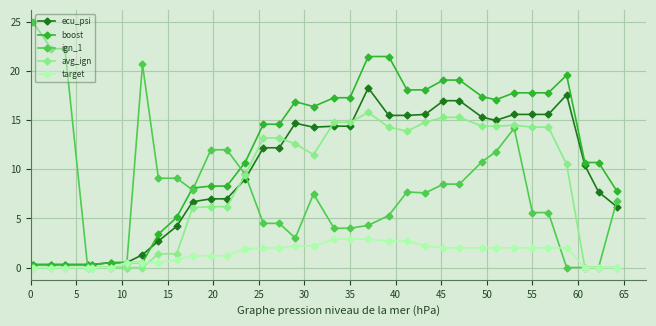

True or false: ecu_psi has more than 1 points higher than both neighbors.

True